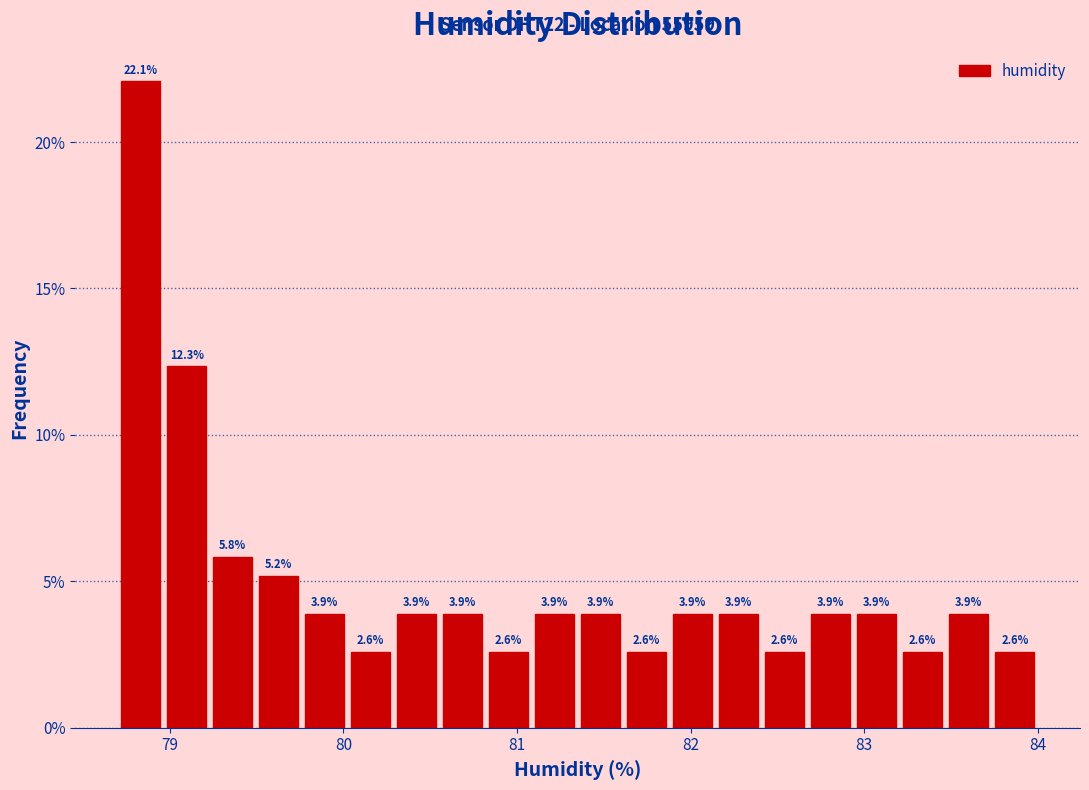

Read against the x-axis, roughly where is the centre of the tallest bar?

78.8